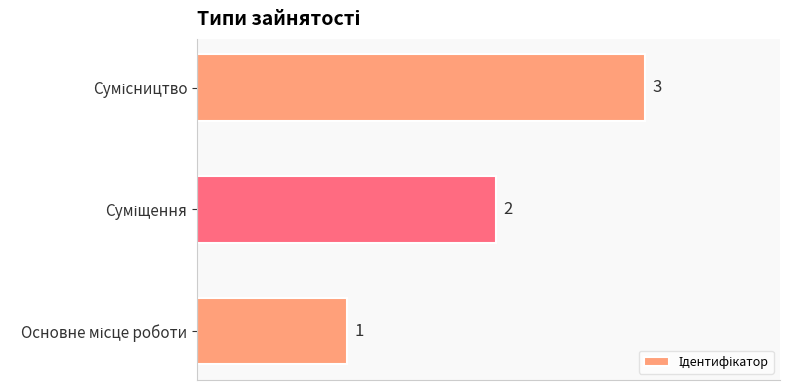

Count the values in the range 1 to 3.

3